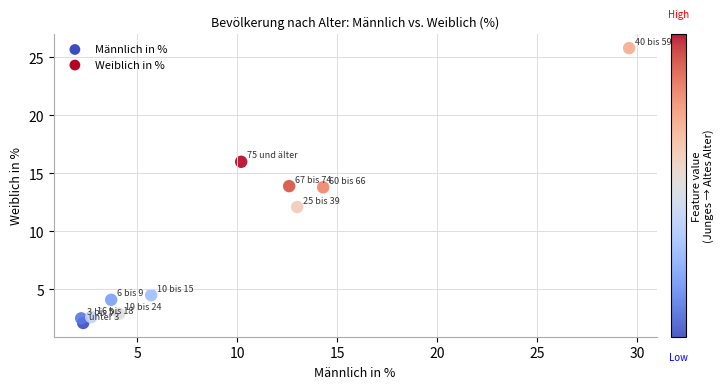

What is the average X value?

9.1